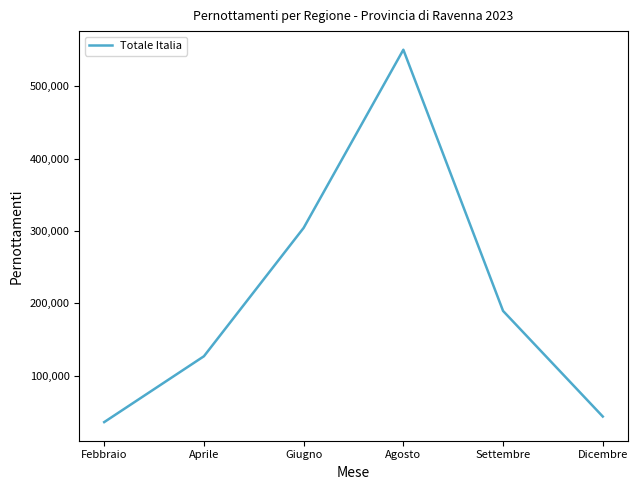

Which label corresponds to the largest value in the chart?

Agosto